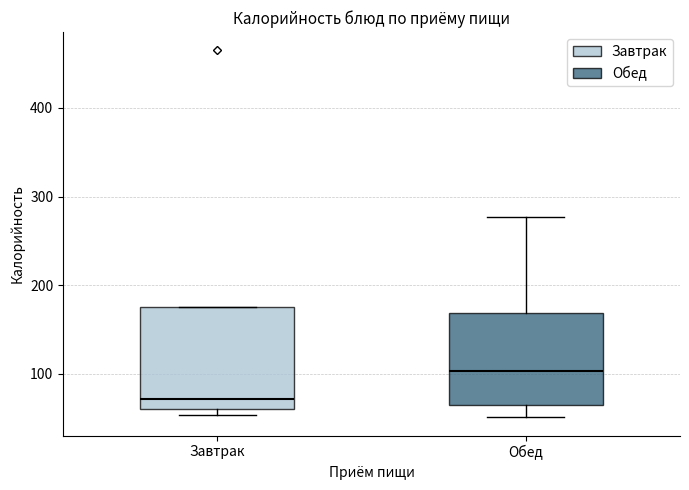

Where is the lower edge of the box for Обед on the y-axis? The values are not printed on the chart, so give them approximately, as read against the axis.

70